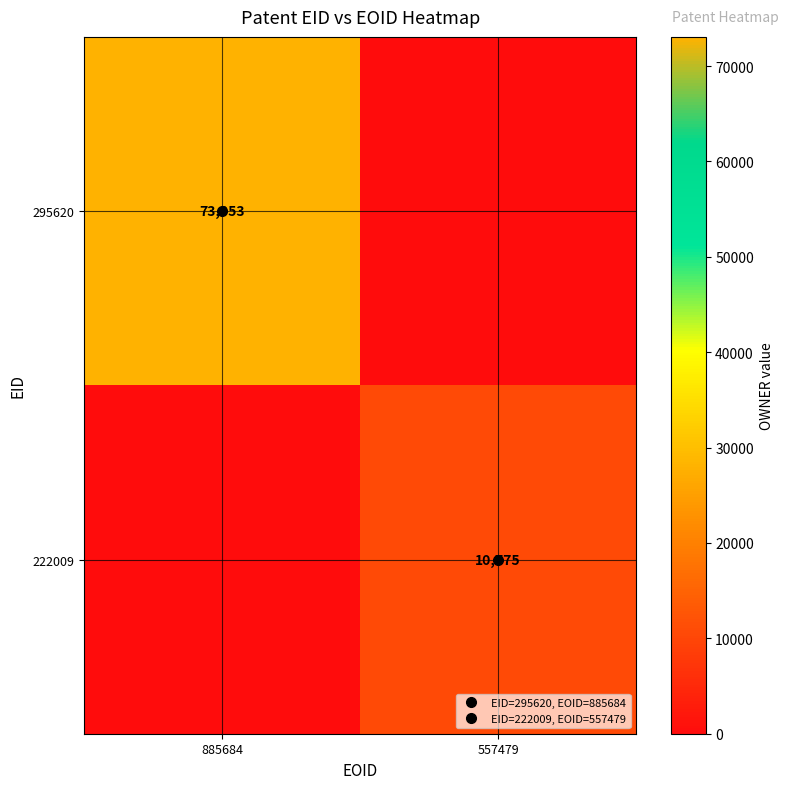

Between 885684 and 557479, which is larger?

885684